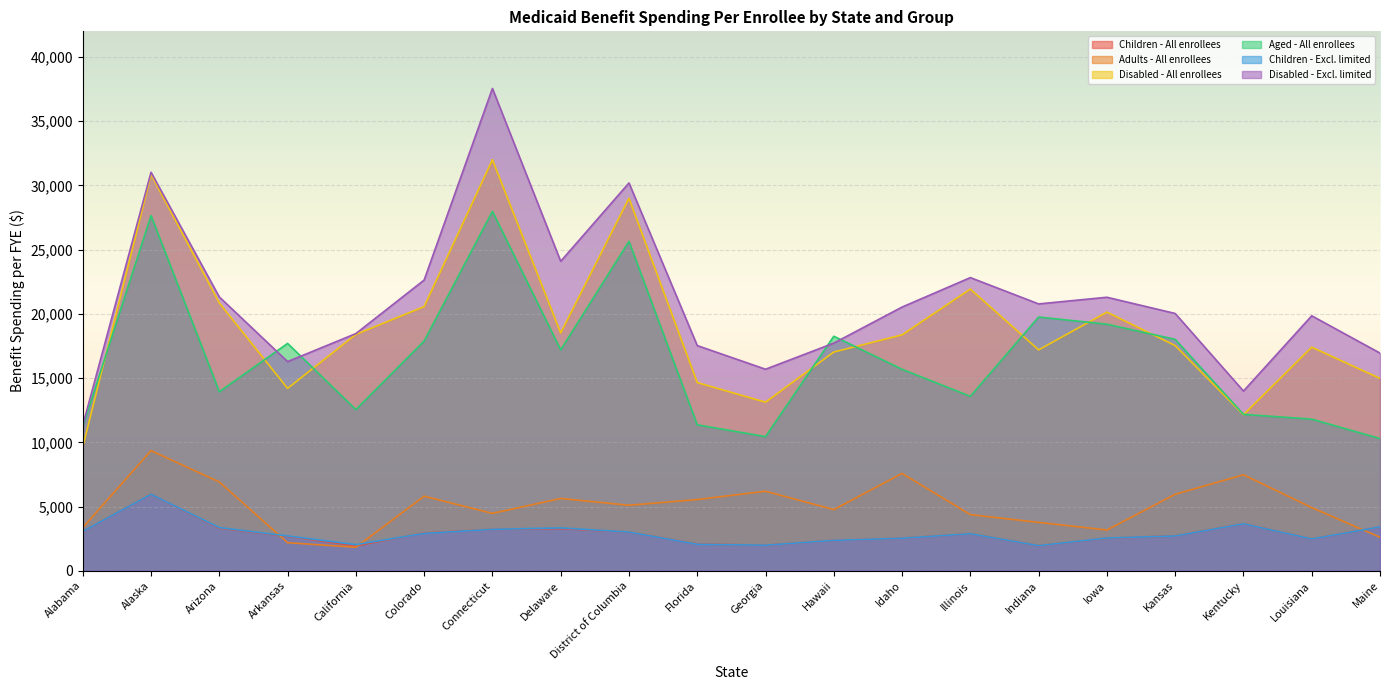

Where is Disabled - Excl. limited nearest to the value 24434?

Delaware